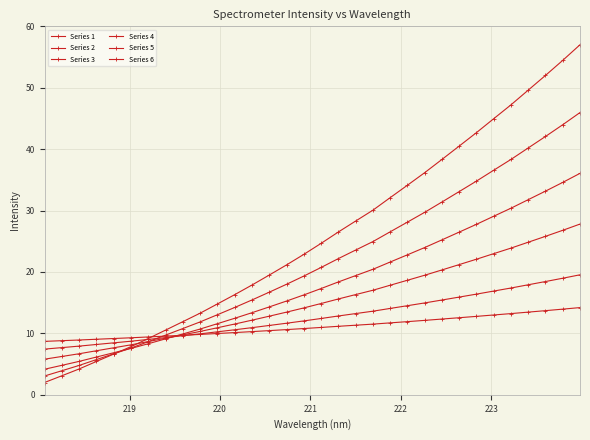

How many times do Series 4 and Series 5 cross each other?

1